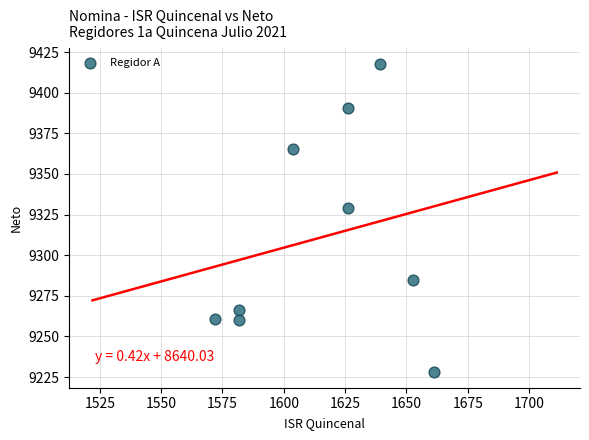

What is the range of Y values (max minus min)?

189.9